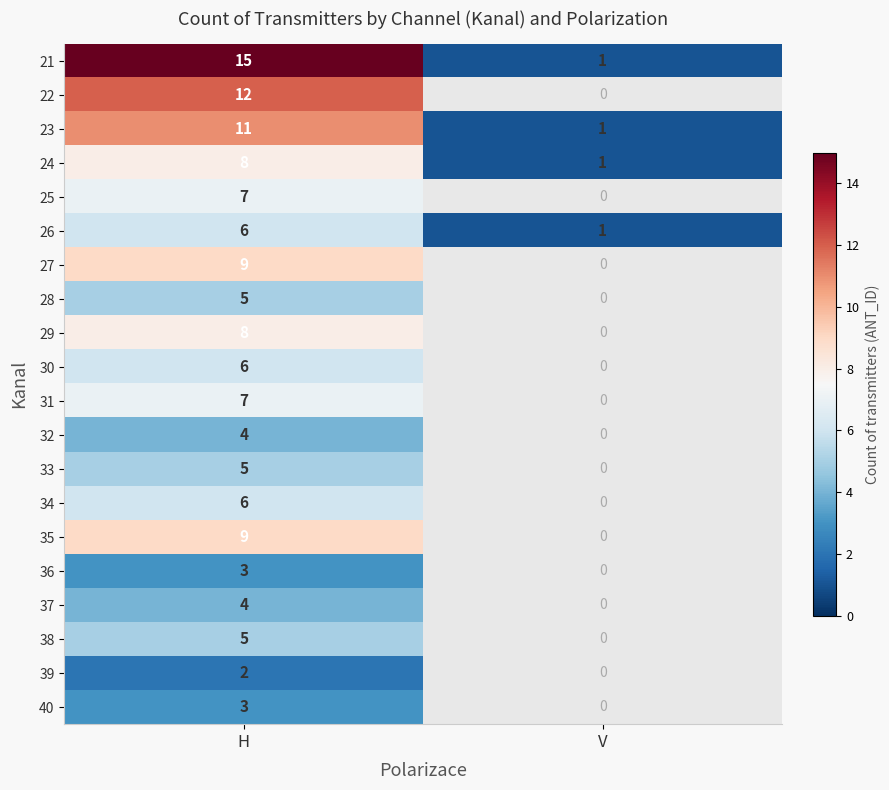

True or false: 23 has a value of 1 at V.

True